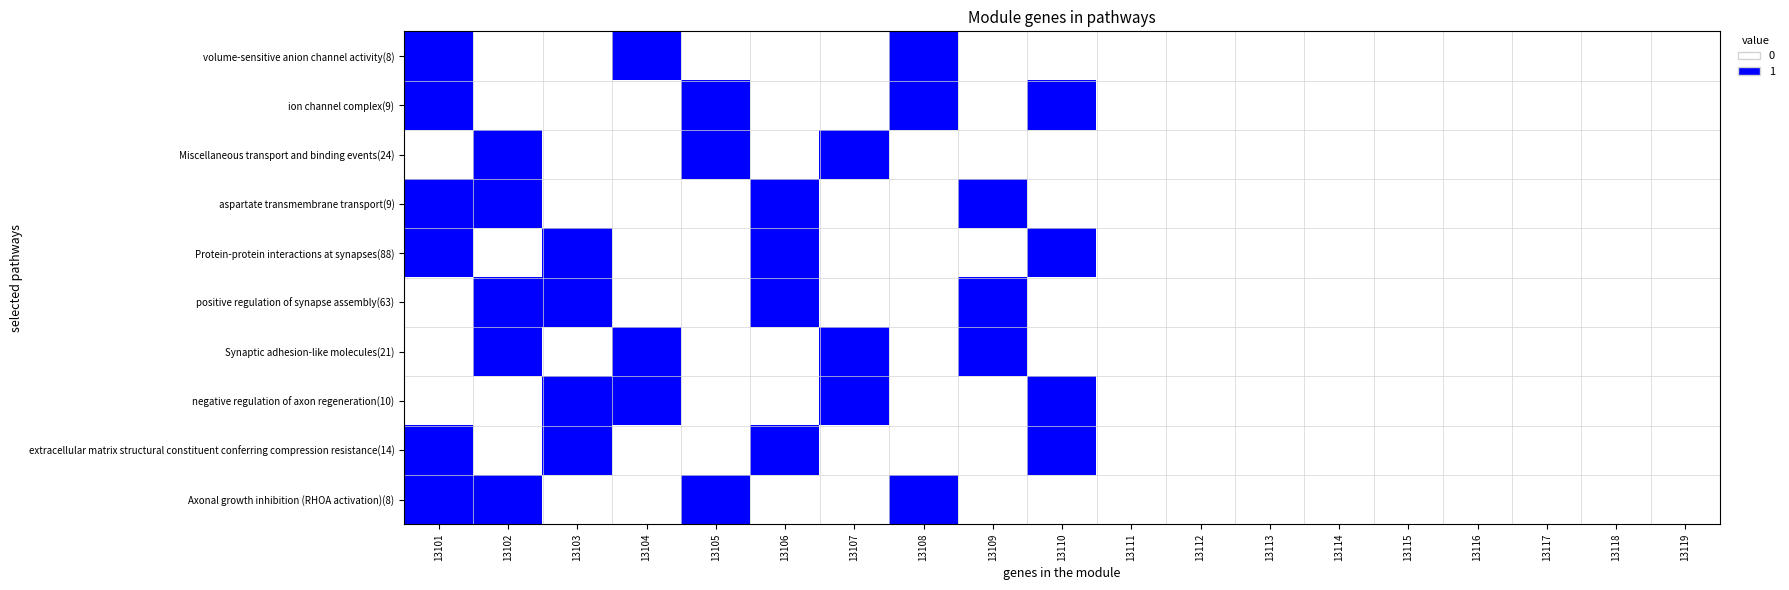

Which series has the largest range (max minus min)?

volume-sensitive anion channel activity(8)